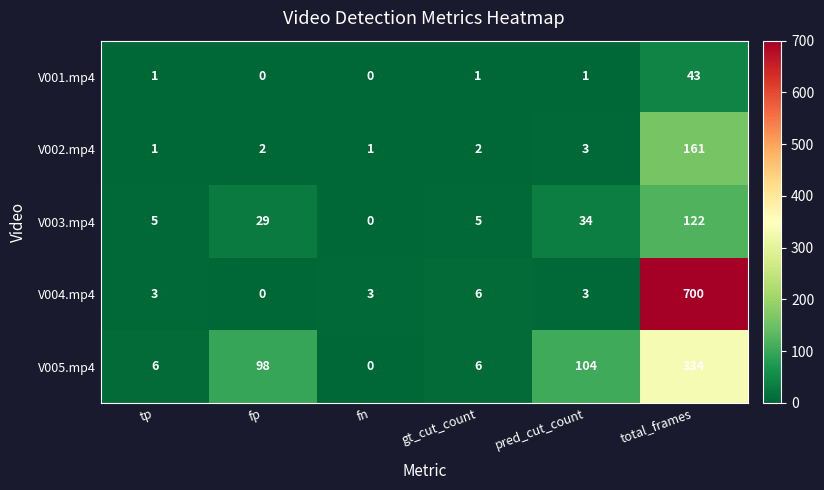

What is the spread (max minus min) of values at total_frames?

657